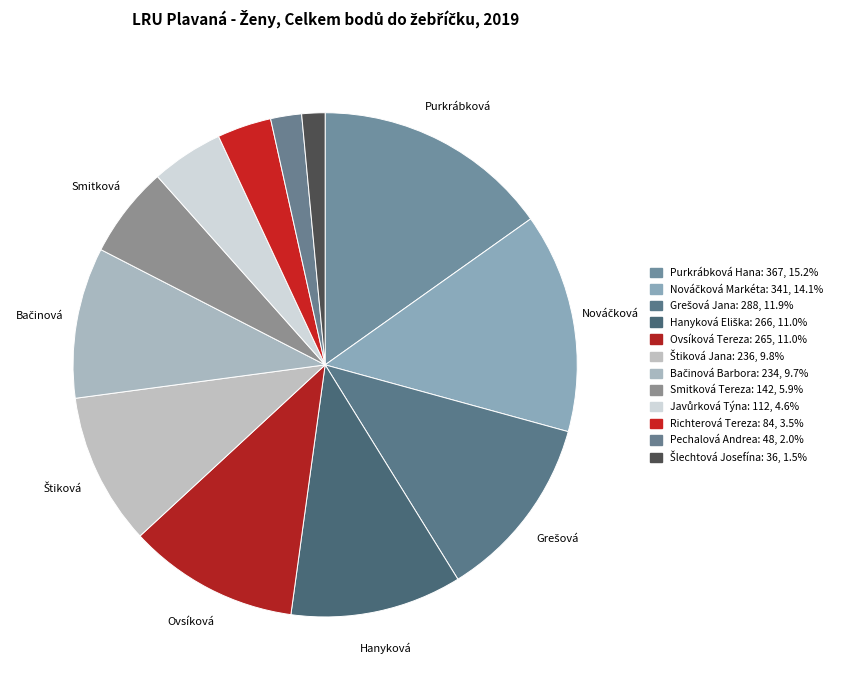

How many segments does this pie chart have?

12